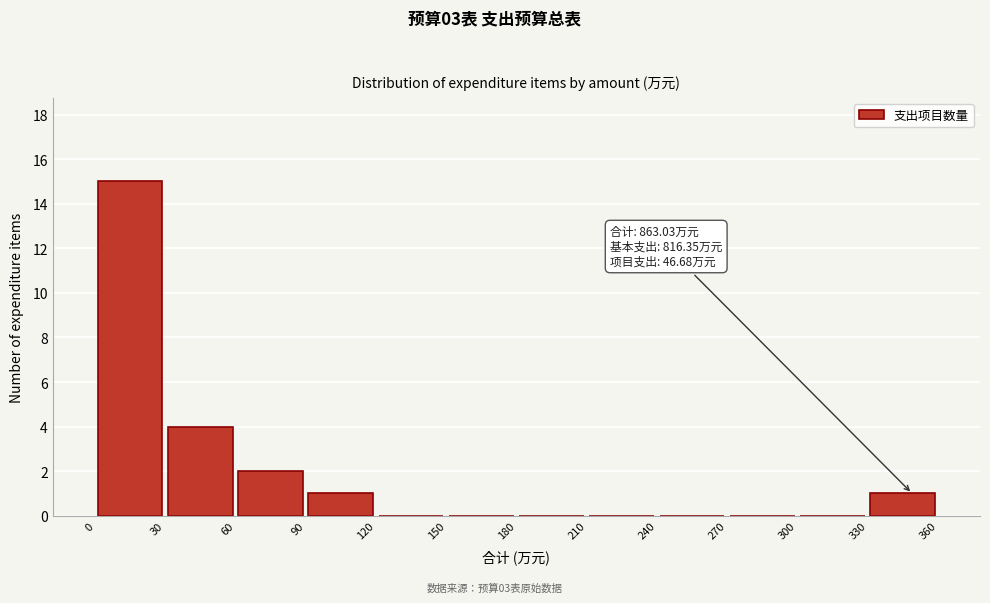

Which range on the x-axis has the tallest bar?

0 to 30